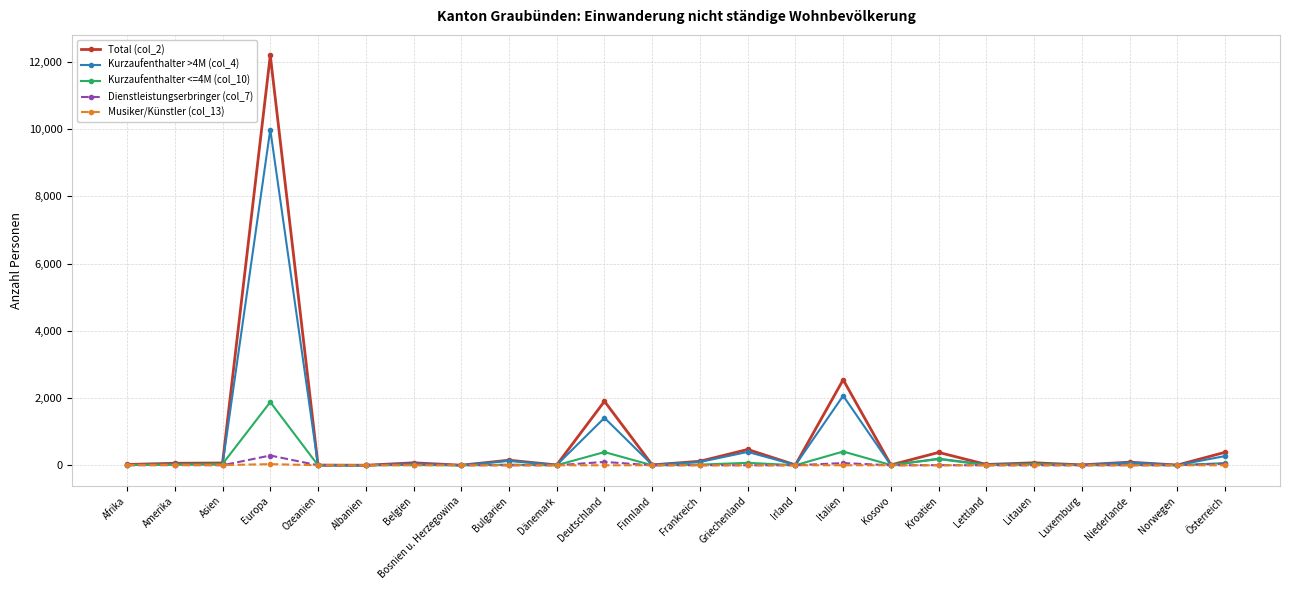

True or false: Dienstleistungserbringer (col_7) has more than 0 interior local peaks.

True